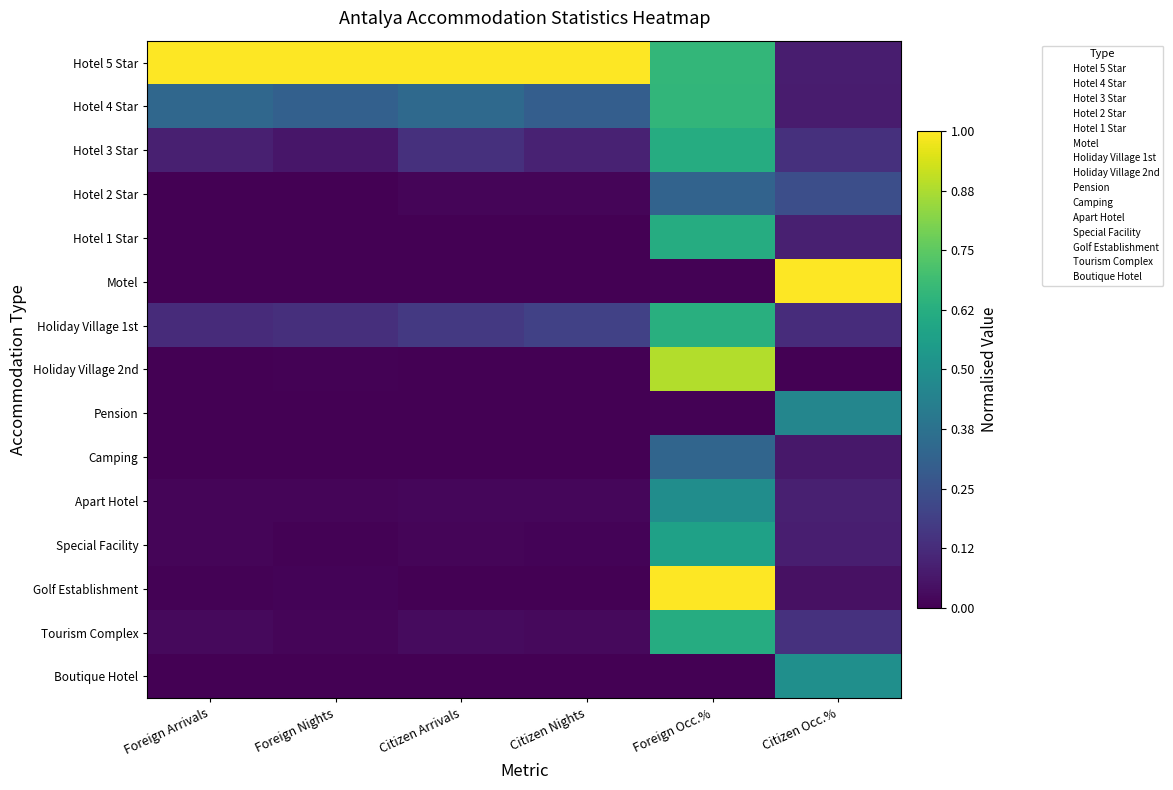

Count the number of data series in this chart.

15